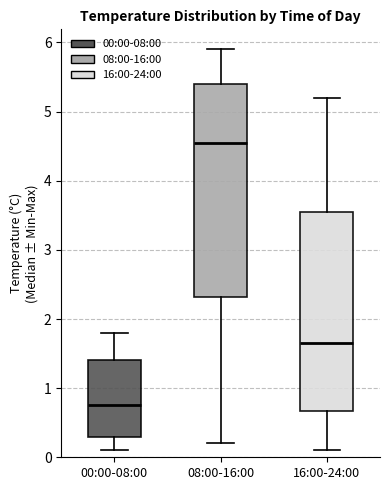

Which box's median line is the lowest?

00:00-08:00